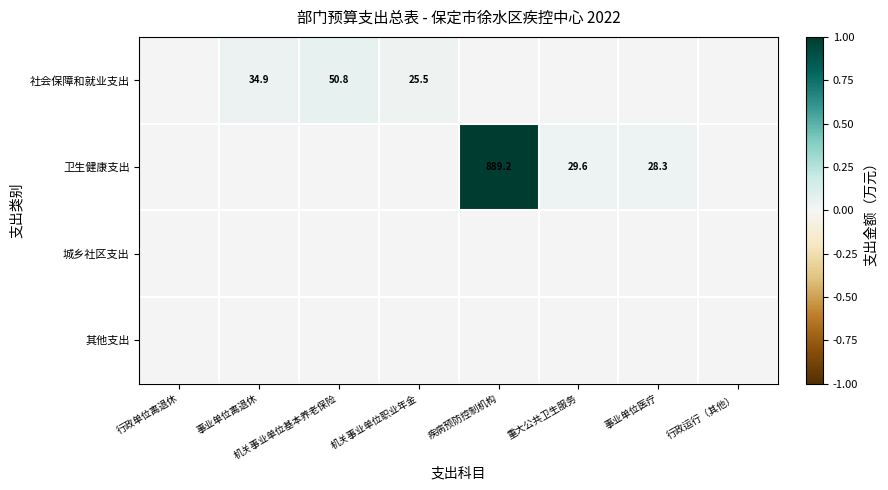

Is it true that 社会保障和就业支出 equals 18.5 at 机关事业单位基本养老保险?

False